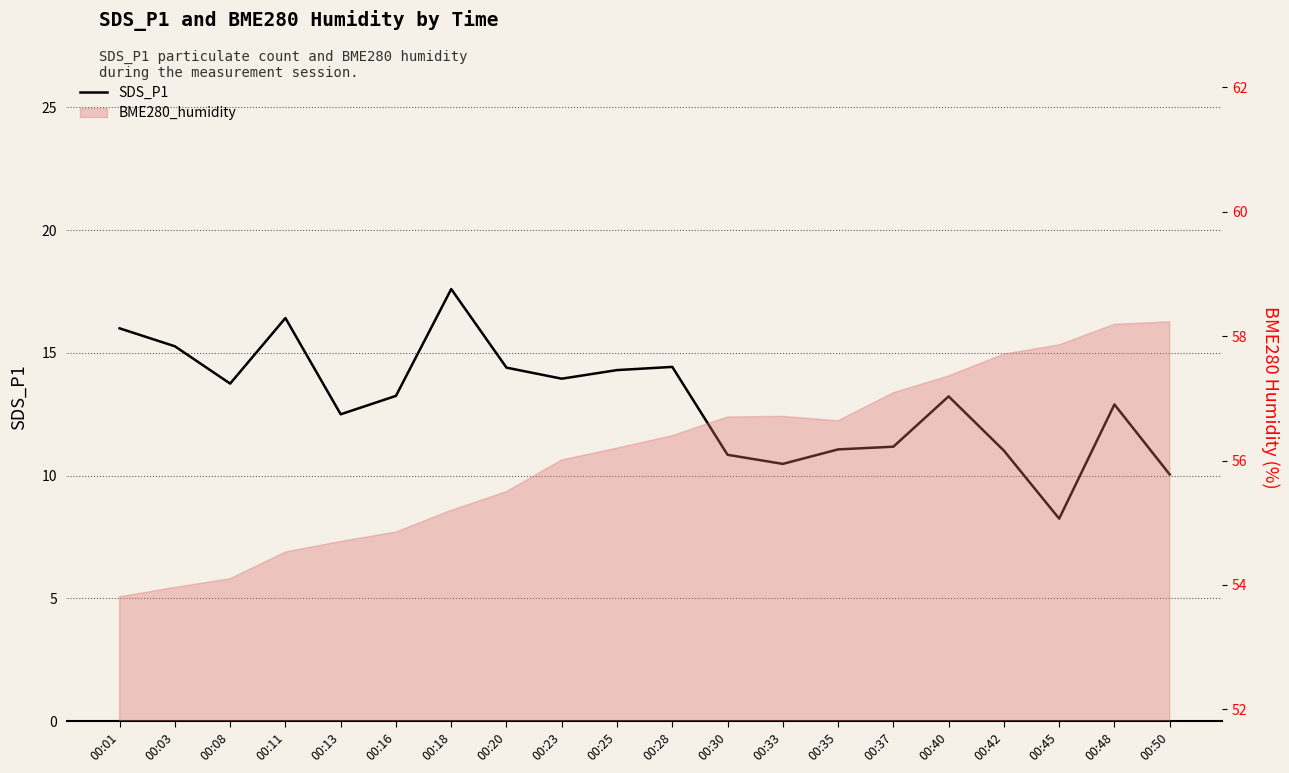

True or false: the data shows 21.6 at 00:11.

False